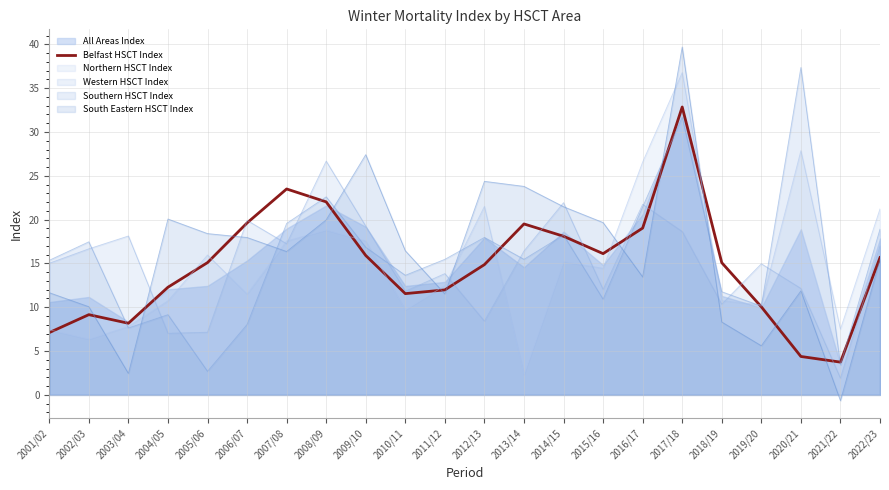

Does the chart display data point markers on the line(s)?

No